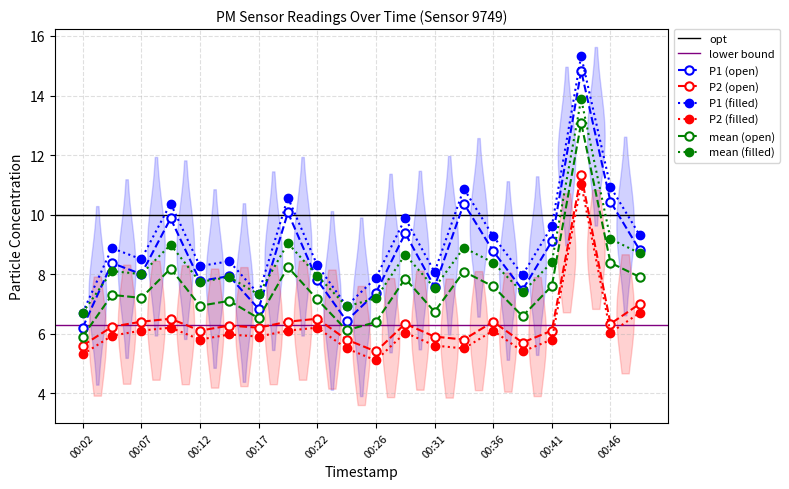

What is the difference between the maximum and minimum values in the P1 series?

8.6